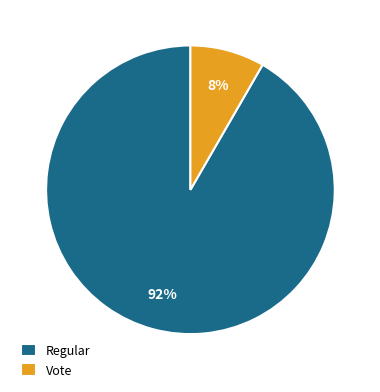

Rank the categories by value from highest to lowest.

Regular, Vote